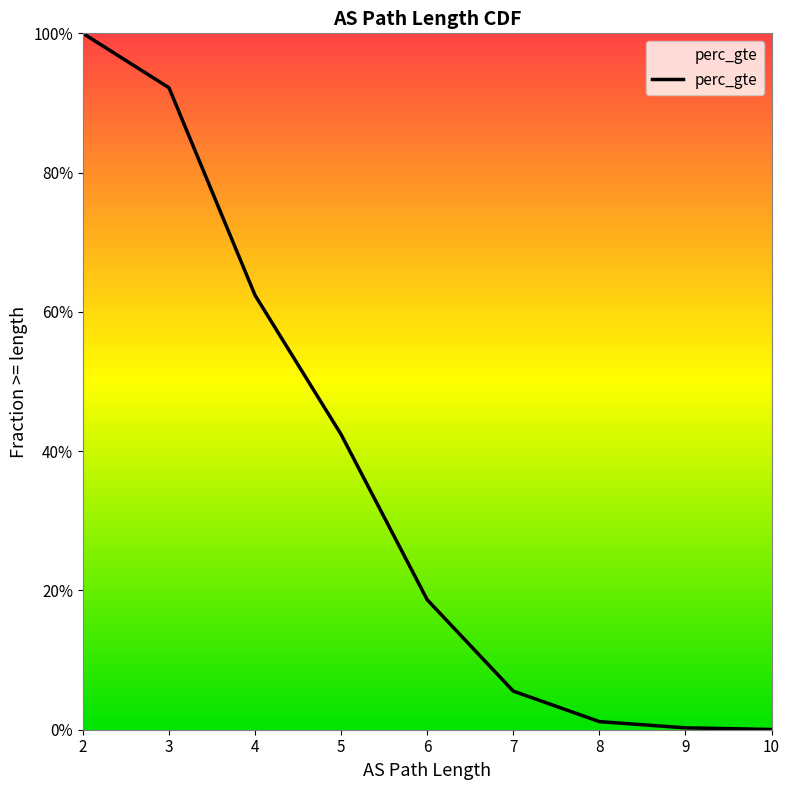

The value at 8 is 0.0. True or false?

True